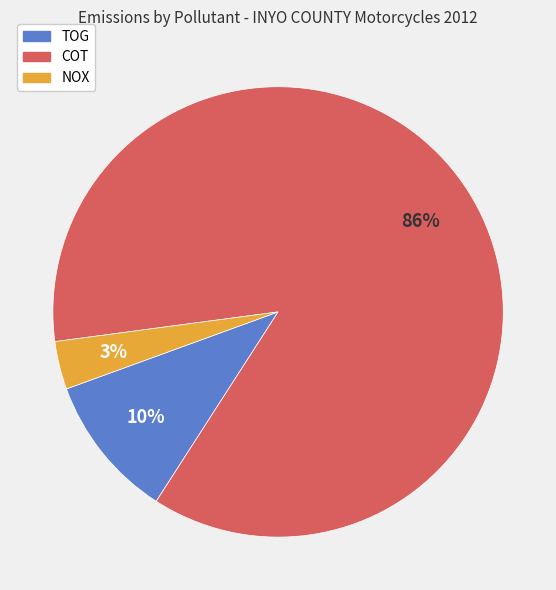

Is there a majority slice in this chart?

Yes